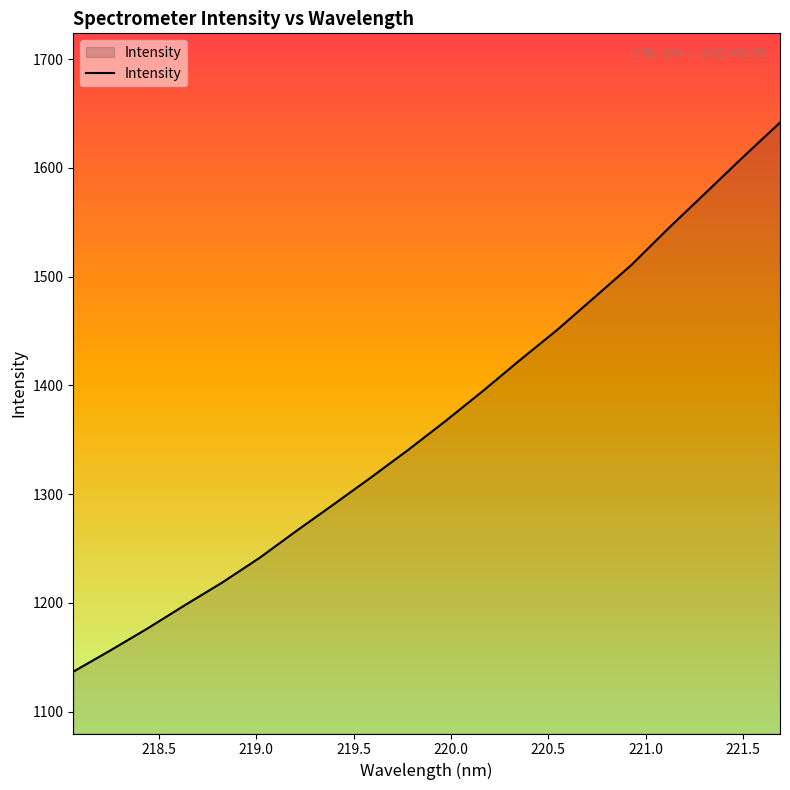

What is the greatest value displayed?

1641.7